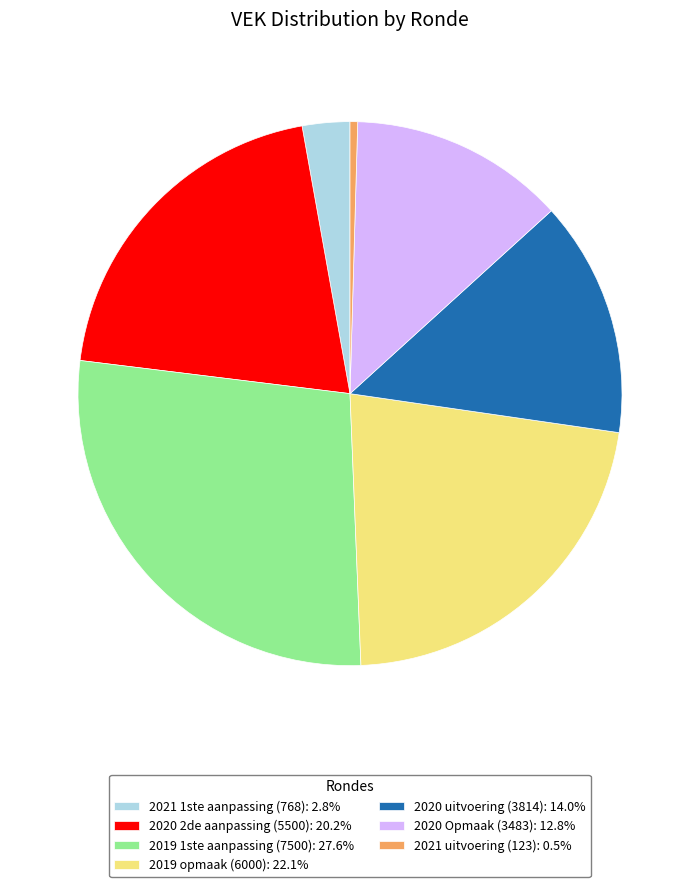

Is the sum of 2021 1ste aanpassing (768): 2.8% and 2020 2de aanpassing (5500): 20.2% greater than half?

No